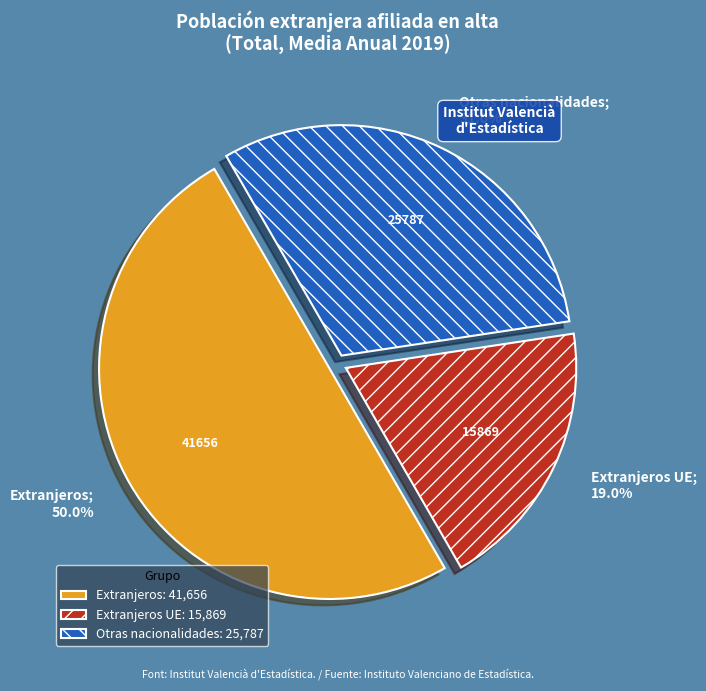

To the nearest percent, what is the average slice percentage?

33%